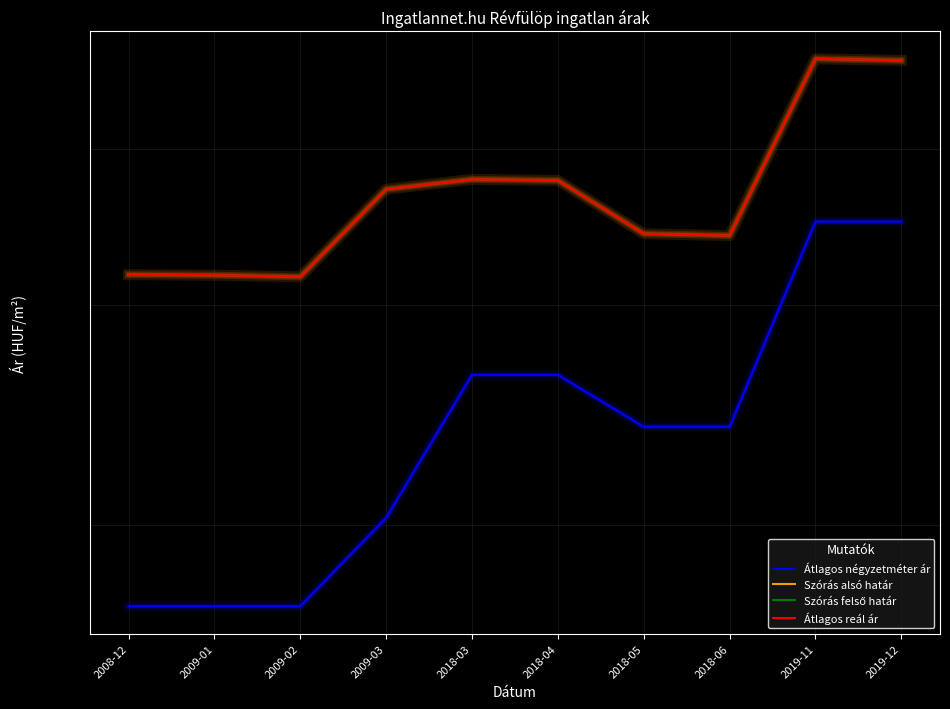

The value of Átlagos négyzetméter ár at 2009-02 is 106331. True or false?

False